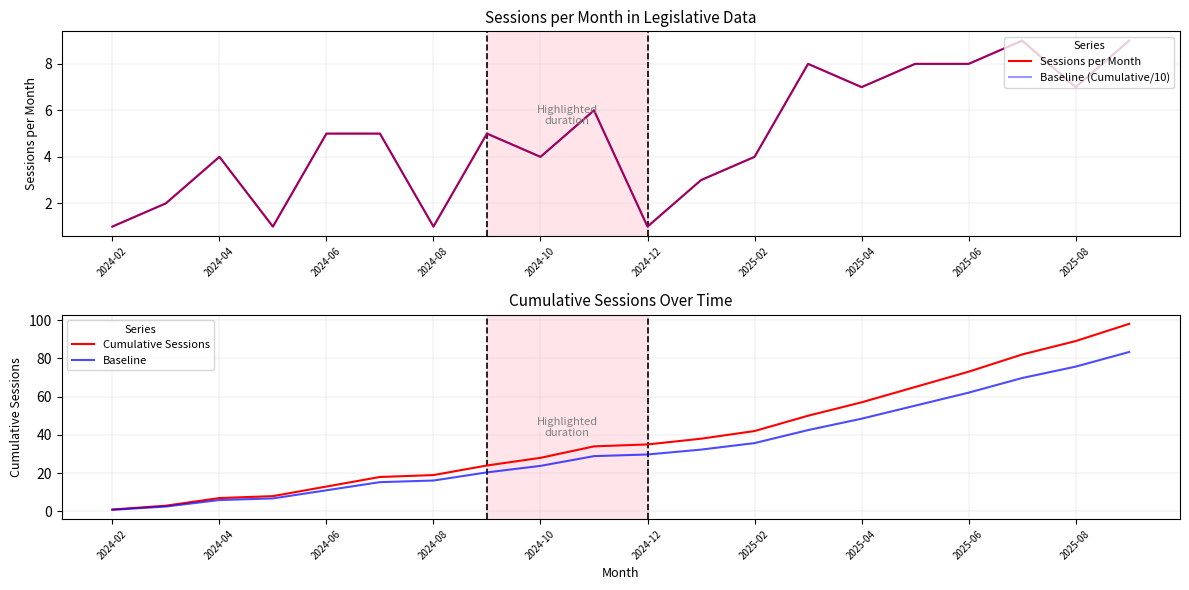

What is the difference between the maximum and minimum values in the Baseline (Cumulative/10) series?

8.0